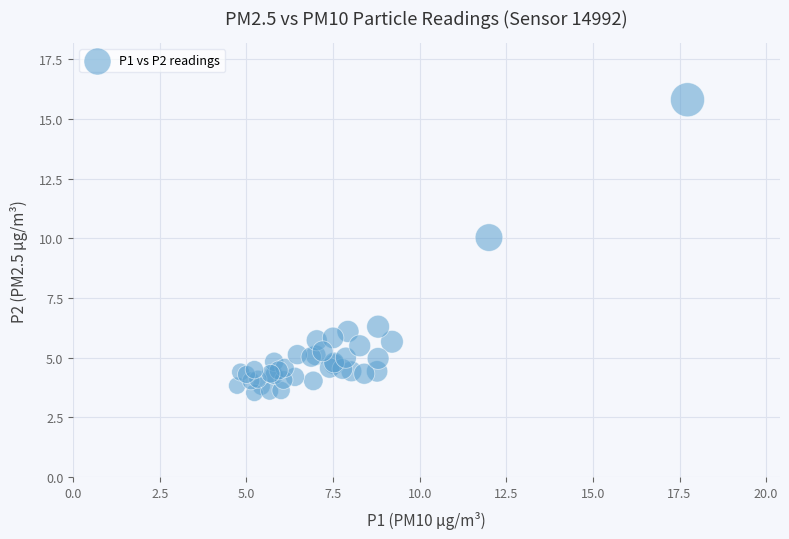

What Y value in the scatter plot is closest to 9?

10.0